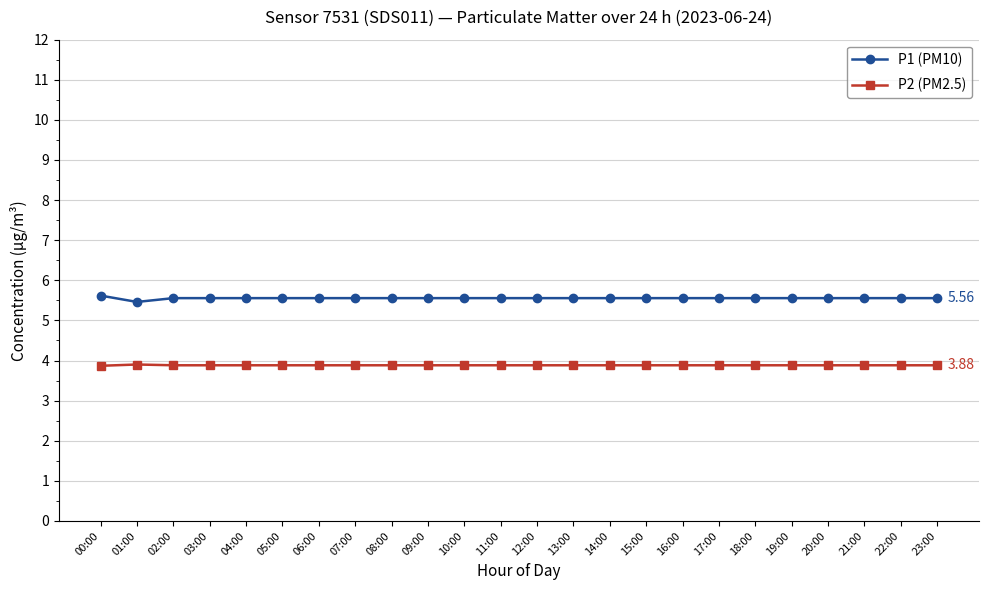

What is the label of the 1st point from the left?

00:00